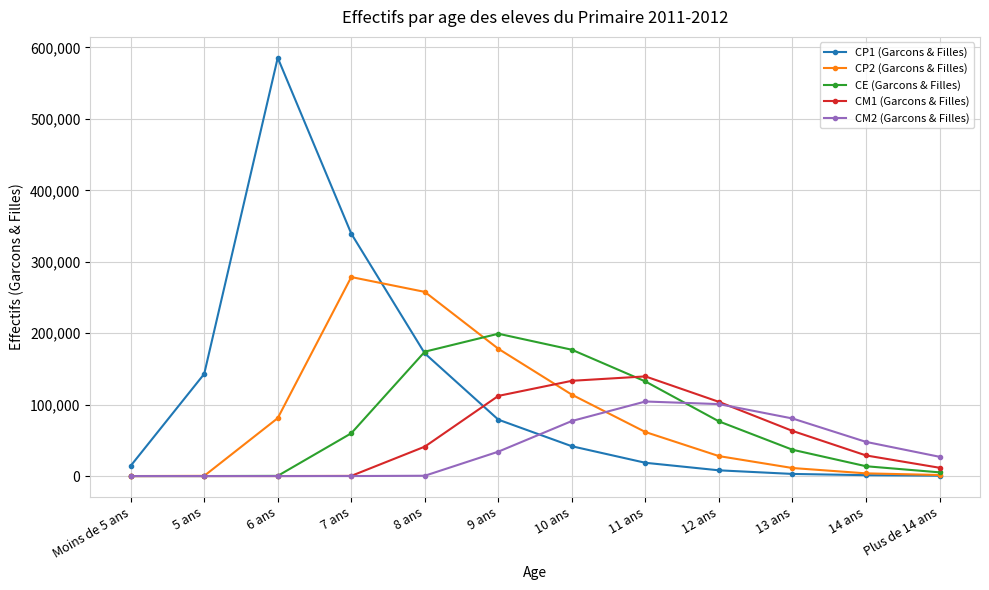

What is the sum of the CE (Garcons & Filles) values at 5 ans and 6 ans?

250